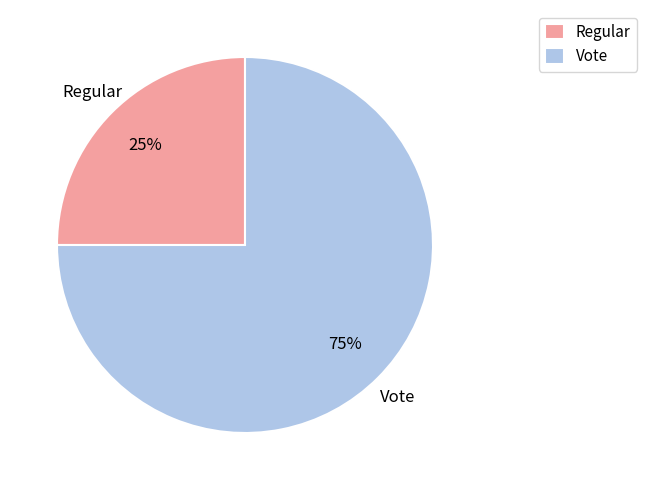

Approximately how many times larger is the value at Regular compared to Vote?

0.3